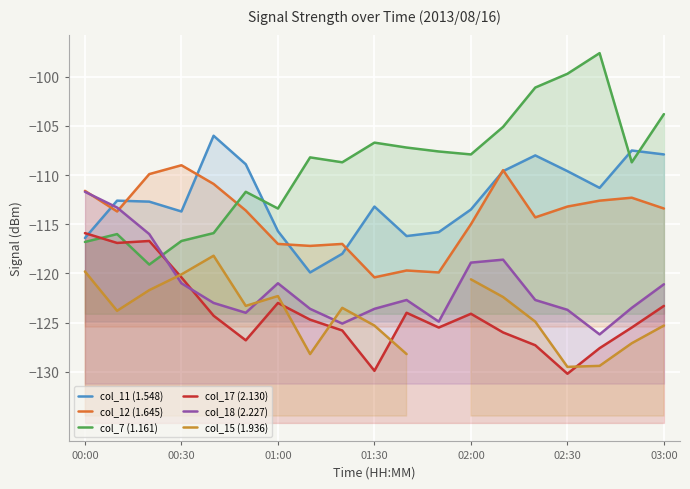

What is the difference between the maximum and minimum values in the col_18 (2.227) series?

14.5